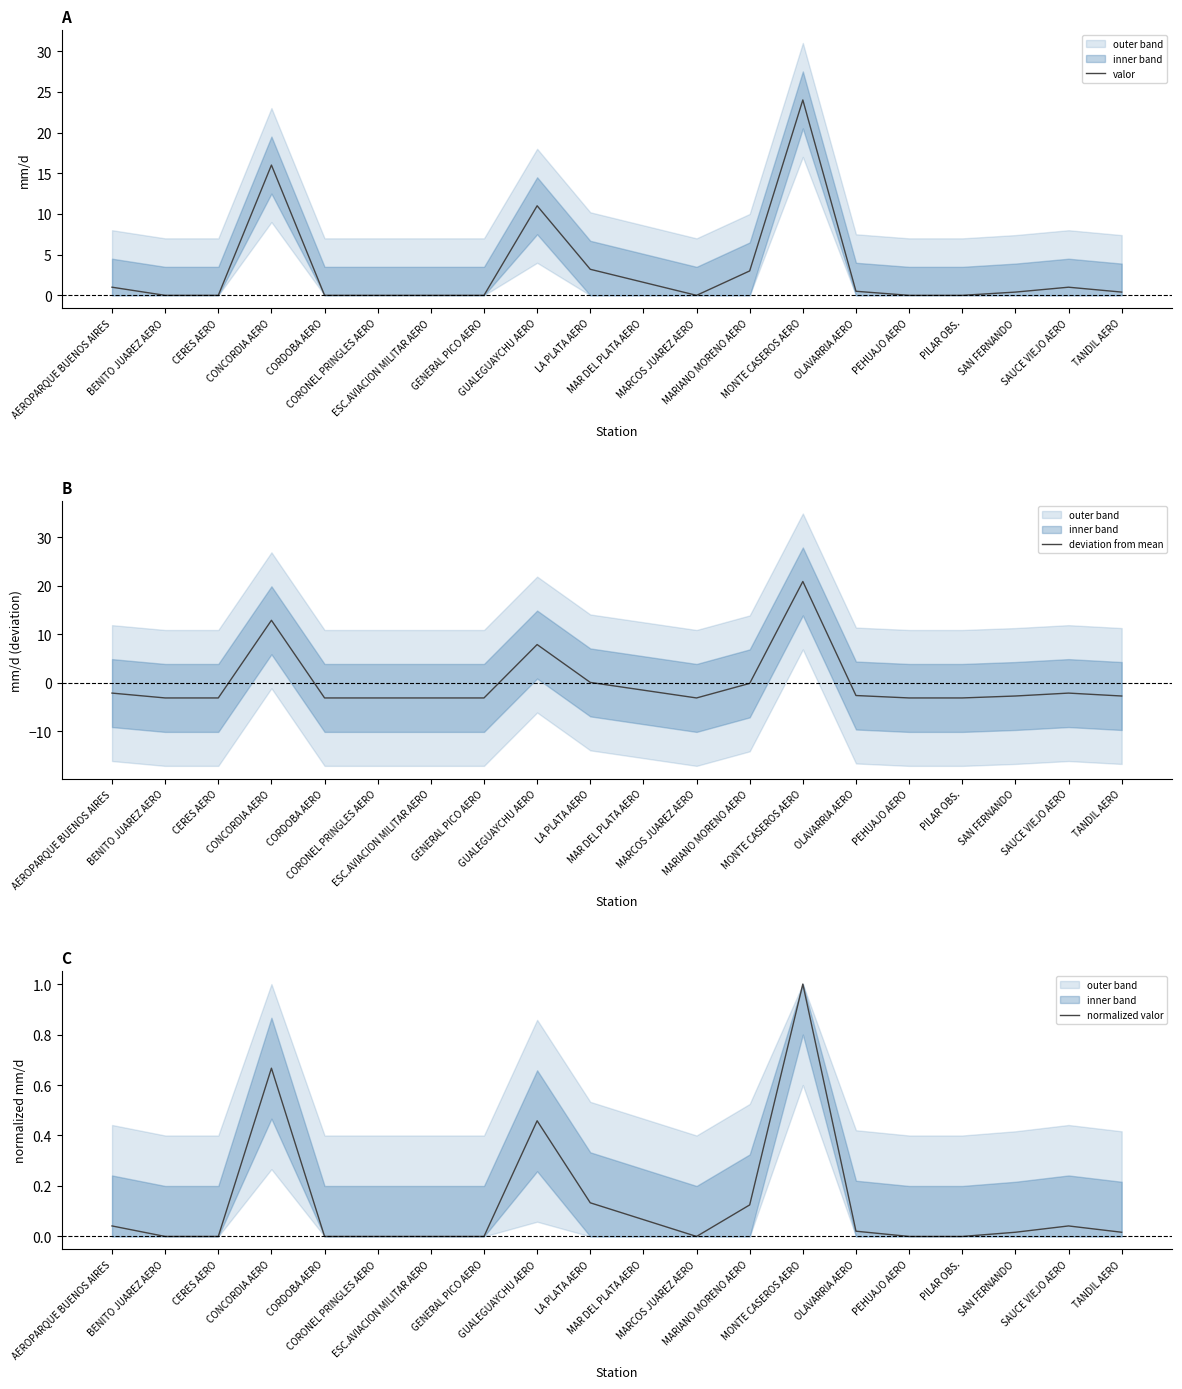

Rank the series at CERES AERO from lowest to highest value.

deviation from mean, valor, normalized valor